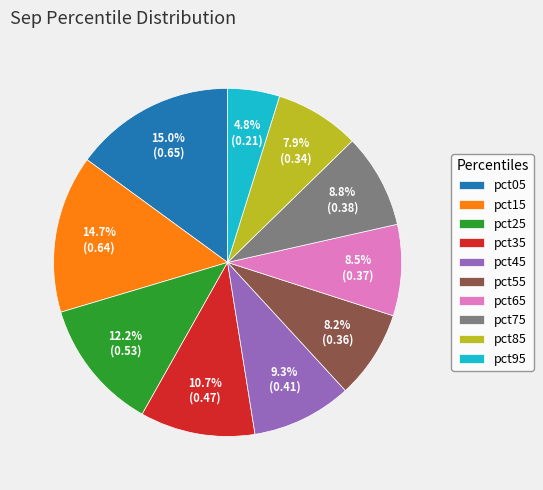

What percentage is the pct35 slice, to the nearest percent?

11%